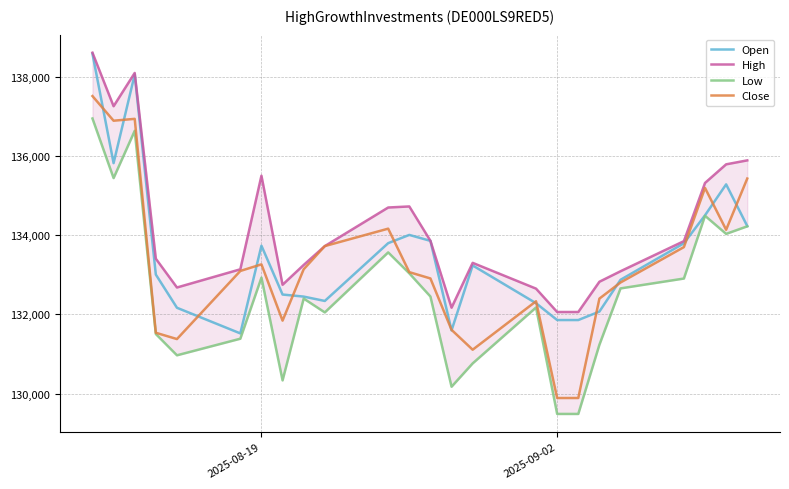

What is the highest value of the Close series?

137512